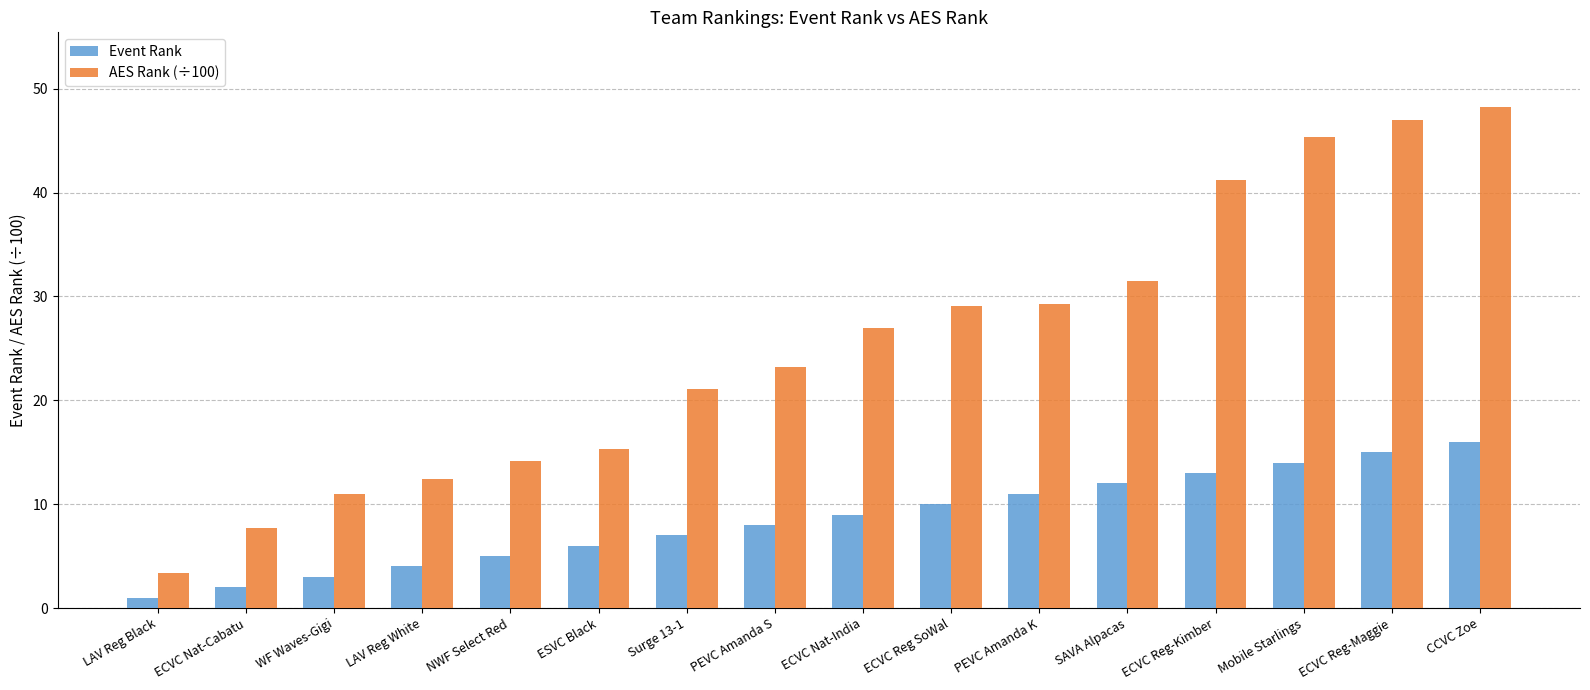

What is the sum of all AES Rank (÷100) values?

406.6